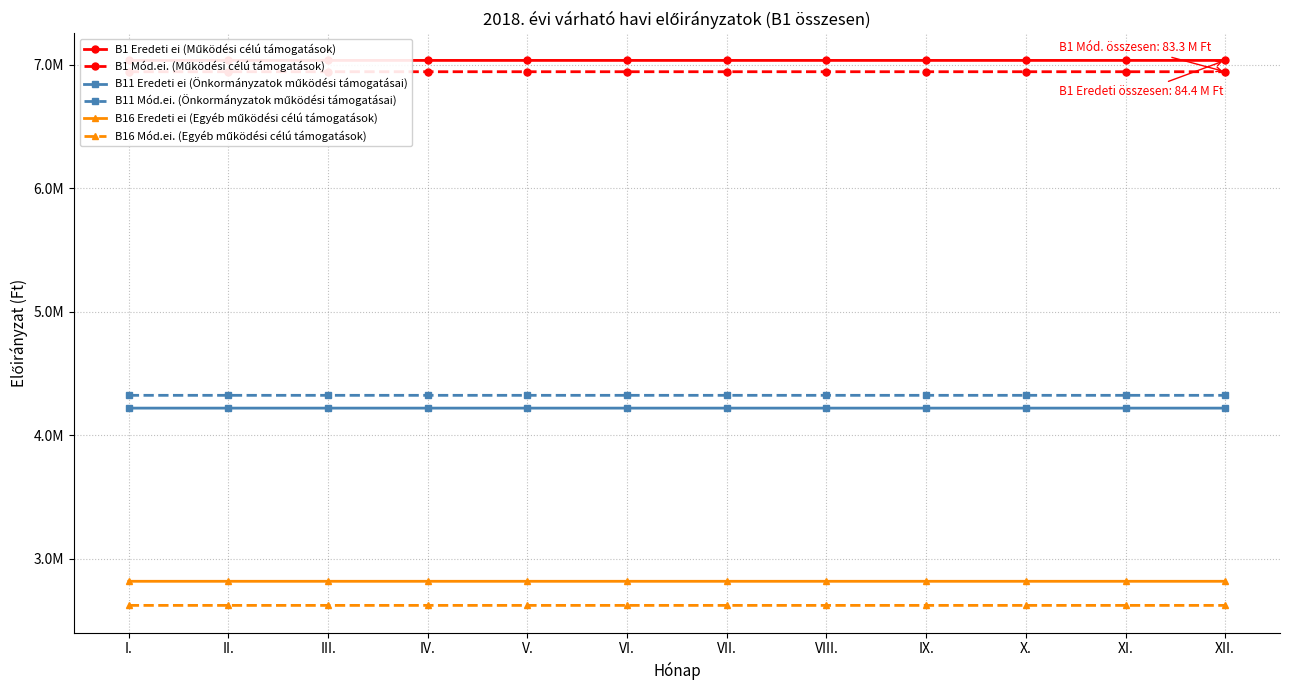

What is the highest value of the B11 Mód.ei. (Önkormányzatok működési támogatásai) series?

4323065